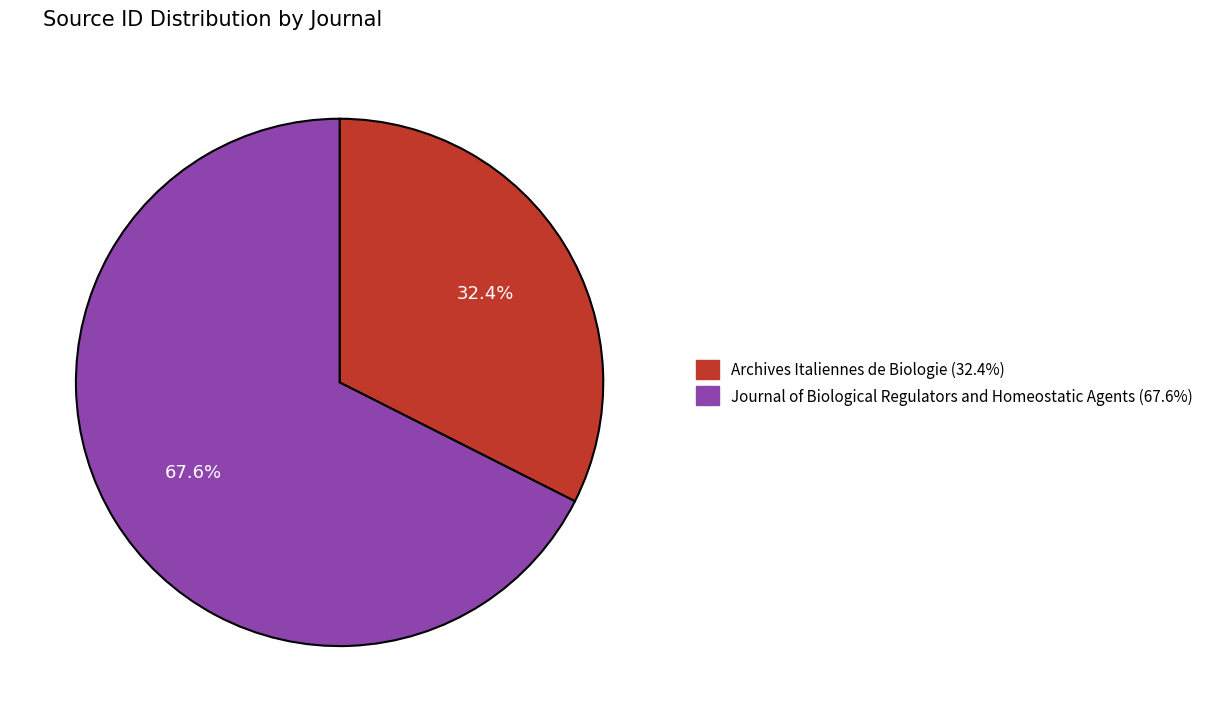

Which category has the biggest portion of the pie?

Journal of Biological Regulators and Homeostatic Agents